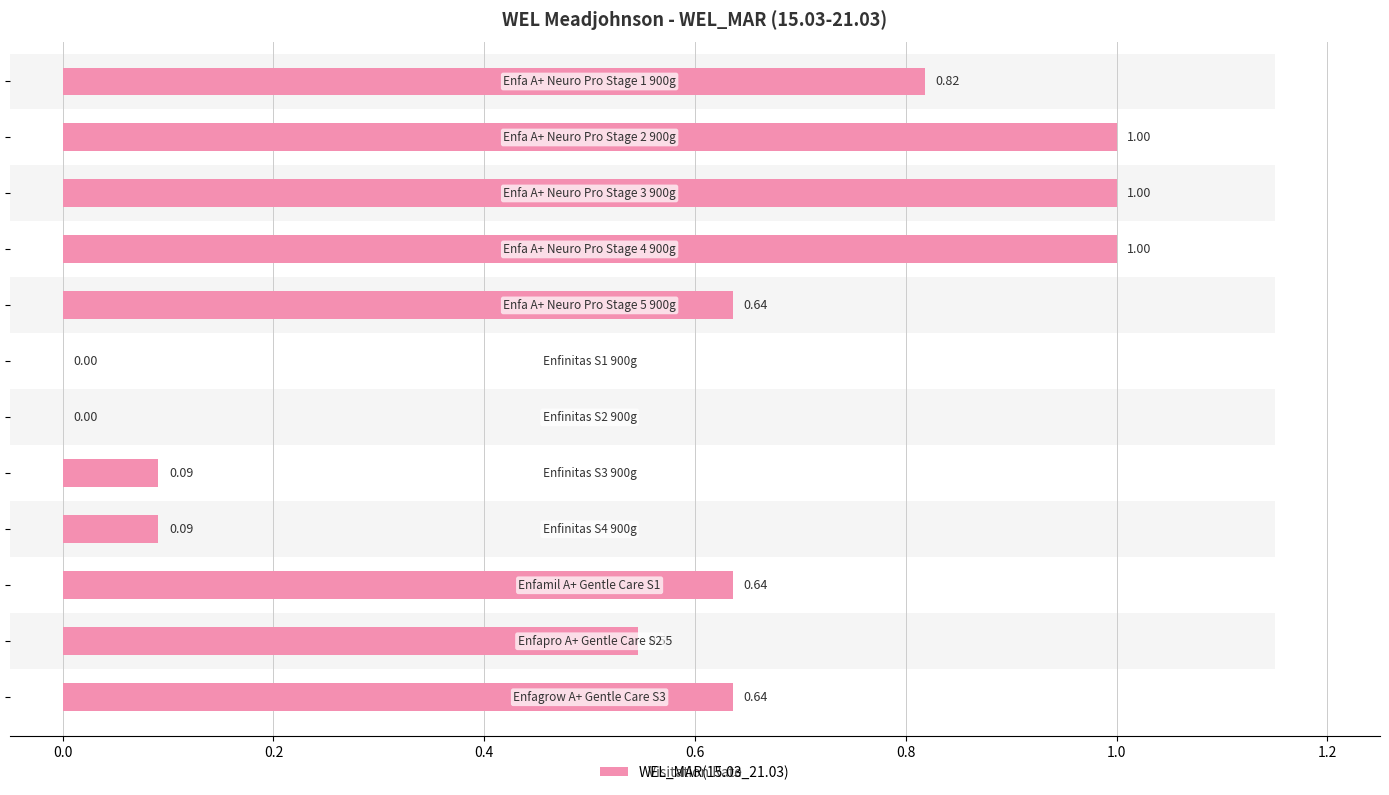

What is the label of the 11th bar from the right?

Enfa A+ Neuro Pro Stage 2 900g